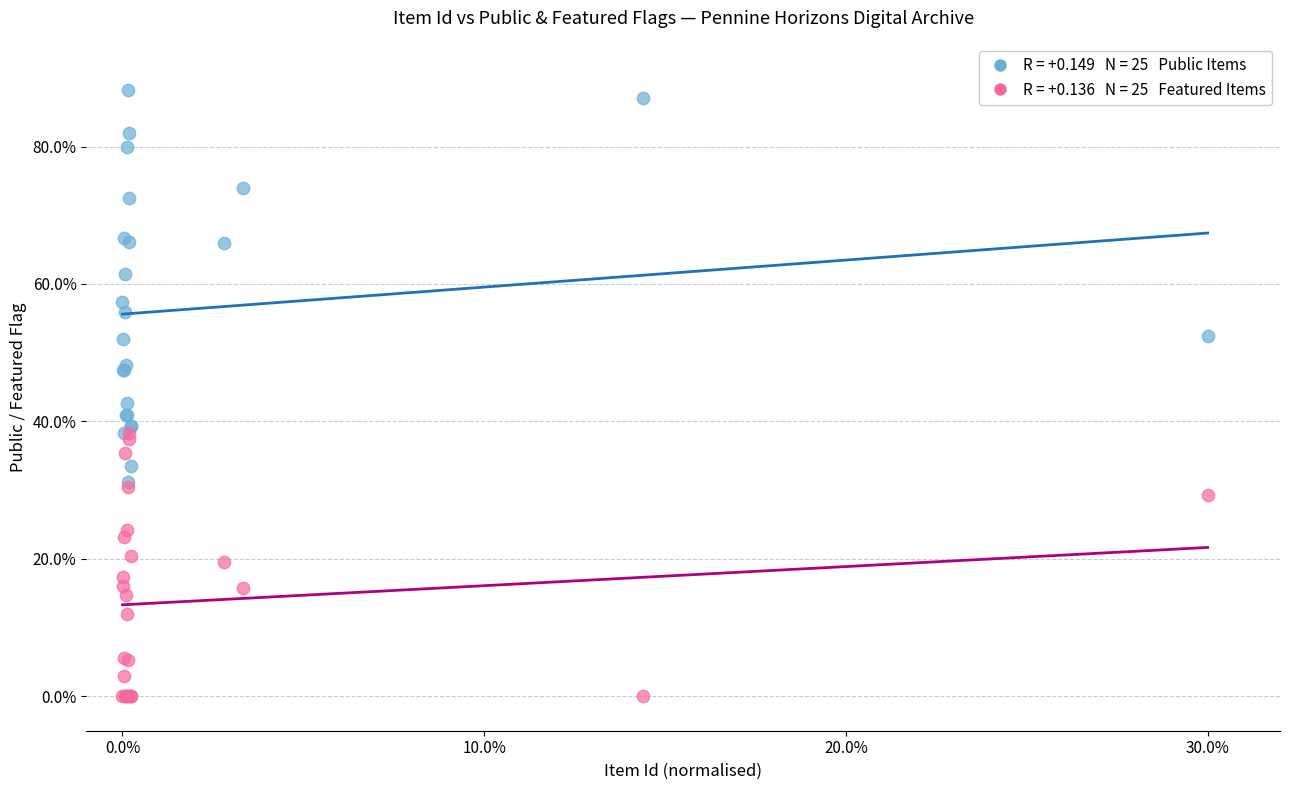

Across all series, what Y value is closest to 44?

42.7